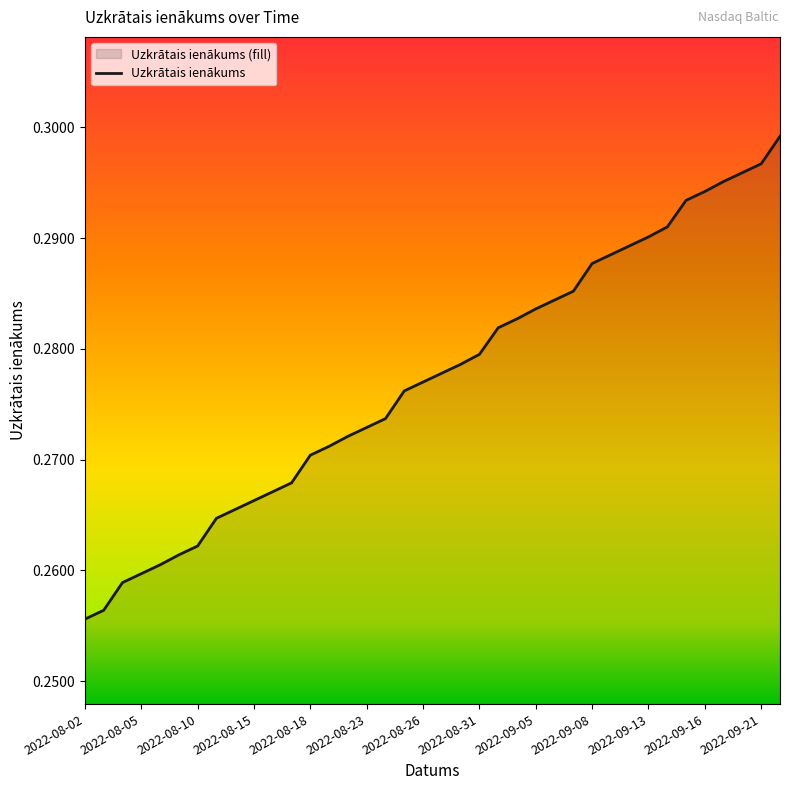

True or false: the data shows 0.3 at 13.

True